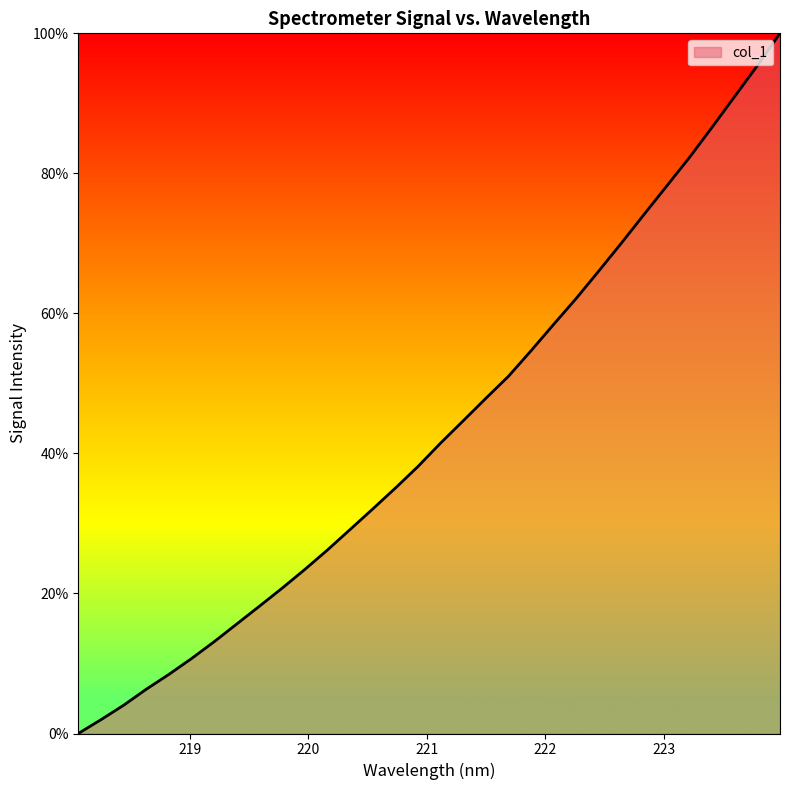

What is the label of the 30th point from the left?

223.5987